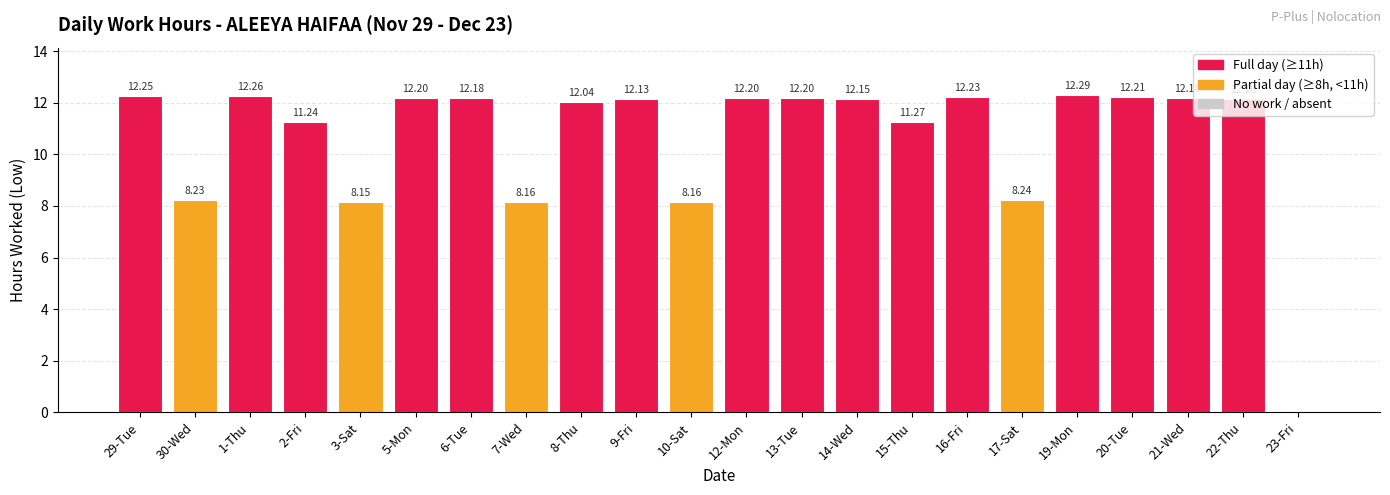

What is the sum of all values?

234.1